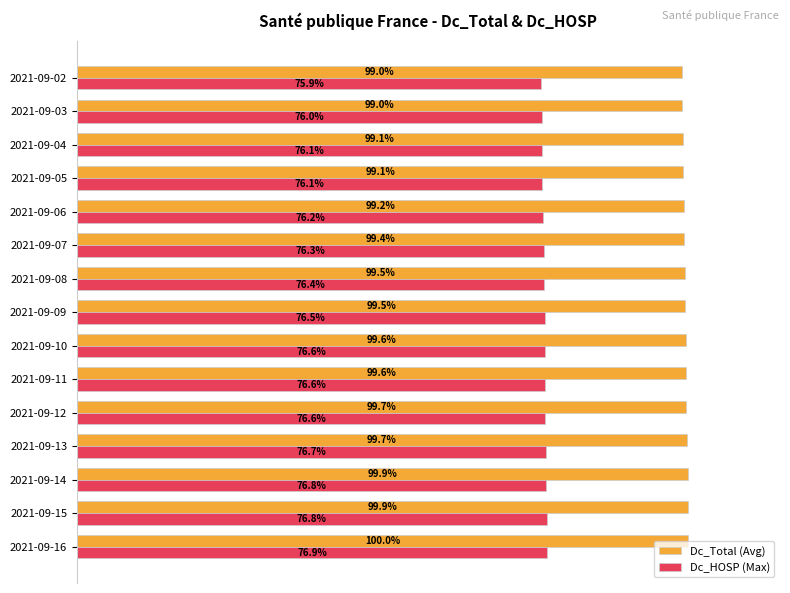

Between 2021-09-15 and 2021-09-03, which series saw the biggest shift?

Dc_Total (Avg)